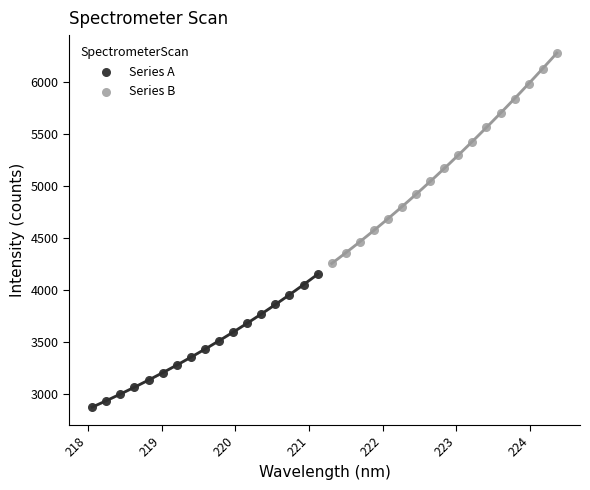

Which series reaches the minimum Y coordinate?

Series A